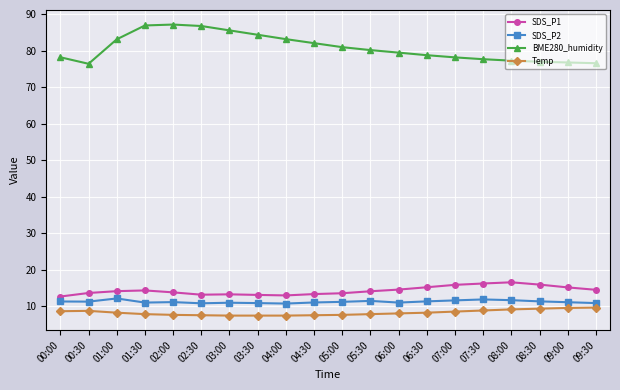

True or false: SDS_P1 and Temp cross at least once.

False